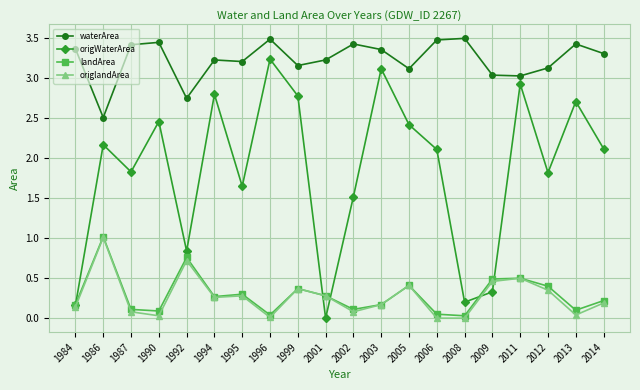

True or false: waterArea and origlandArea intersect in this chart.

False